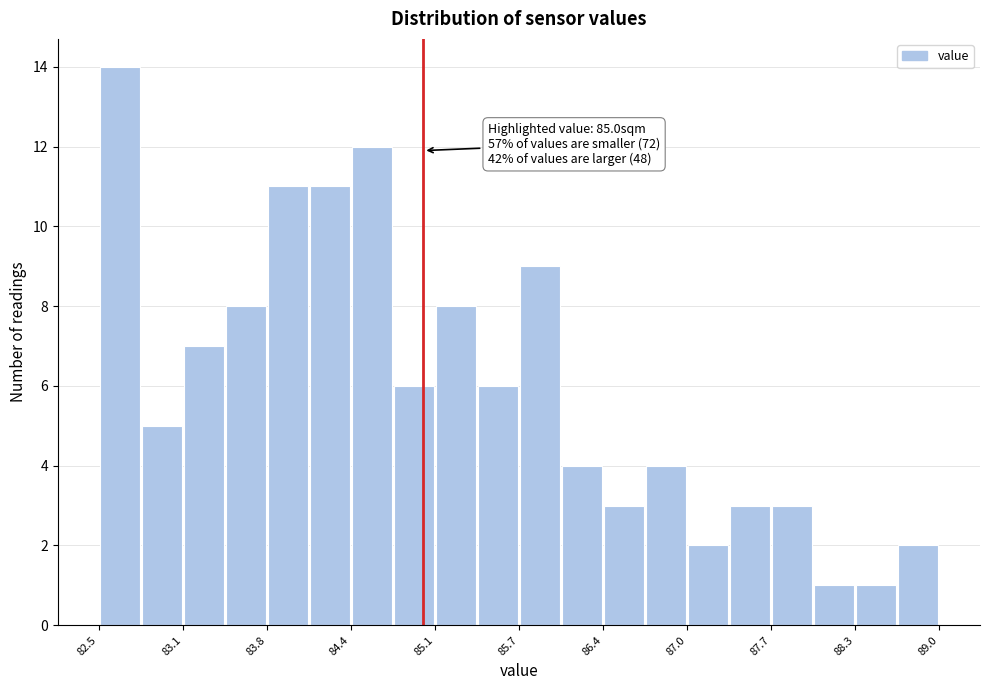

Read against the x-axis, roughly where is the centre of the tallest bar?

82.6